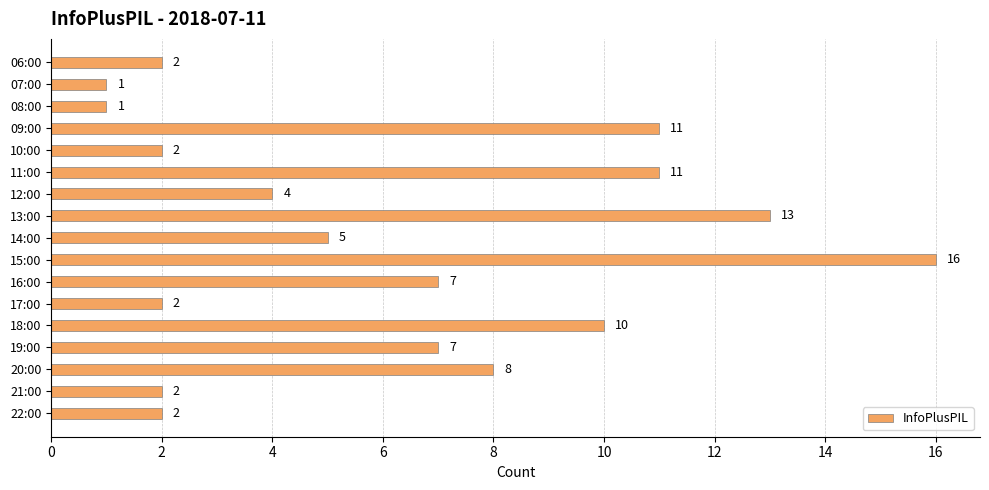

Reading top to bottom, list all the values displayed in this chart.

2	1	1	11	2	11	4	13	5	16	7	2	10	7	8	2	2